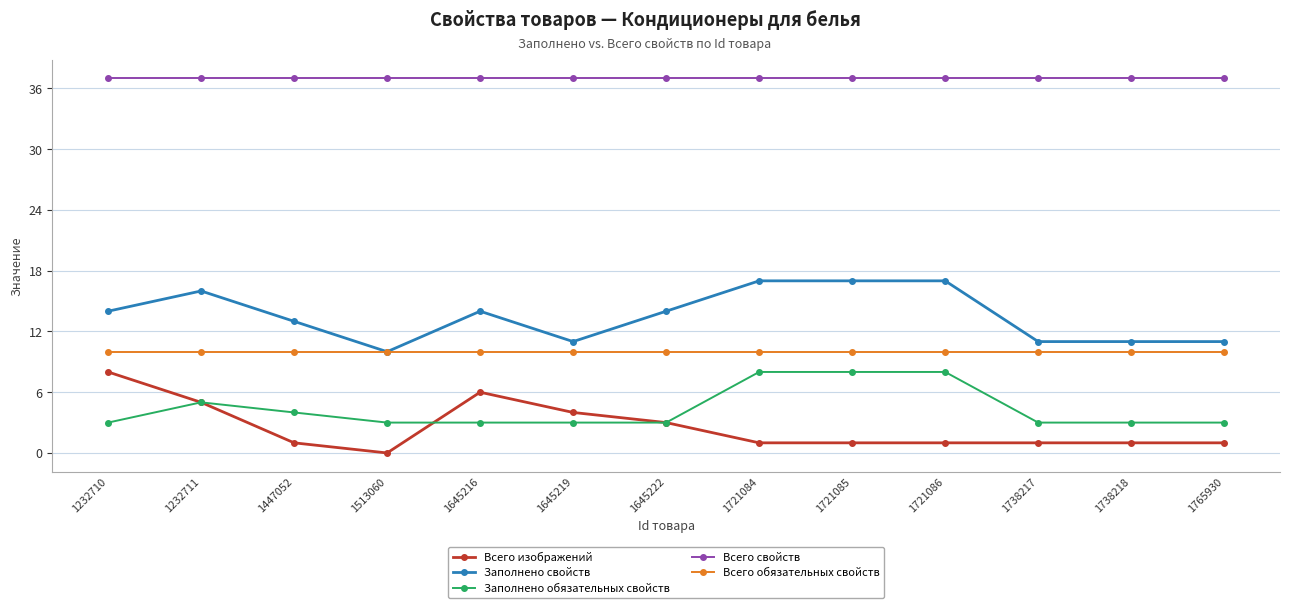

Reading left to right, list all the values displayed in this chart.

Всего изображений: 8	5	1	0	6	4	3	1	1	1	1	1	1
Заполнено свойств: 14	16	13	10	14	11	14	17	17	17	11	11	11
Заполнено обязательных свойств: 3	5	4	3	3	3	3	8	8	8	3	3	3
Всего свойств: 37	37	37	37	37	37	37	37	37	37	37	37	37
Всего обязательных свойств: 10	10	10	10	10	10	10	10	10	10	10	10	10